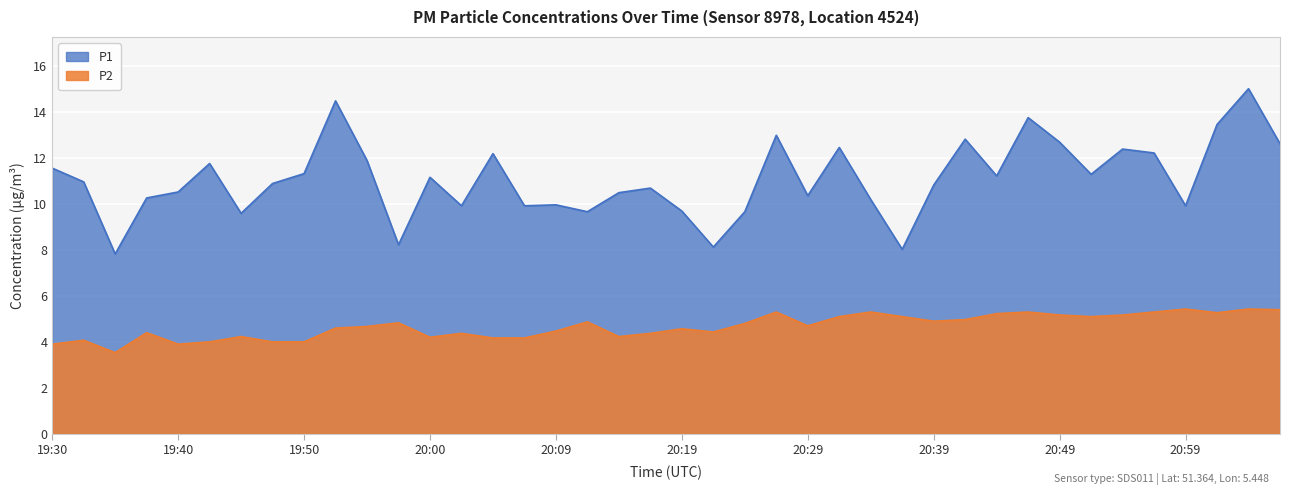

How many lines are shown in the chart?

2